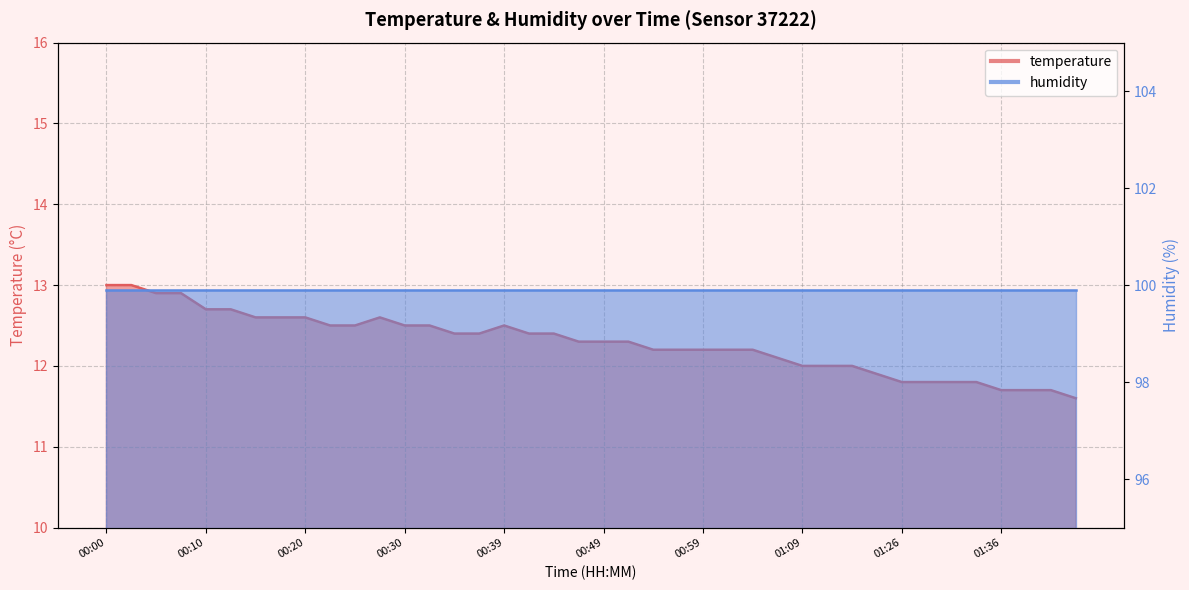

Reading left to right, what are all the values shown in this chart?

13.0	13.0	12.9	12.9	12.7	12.7	12.6	12.6	12.6	12.5	12.5	12.6	12.5	12.5	12.4	12.4	12.5	12.4	12.4	12.3	12.3	12.3	12.2	12.2	12.2	12.2	12.2	12.1	12.0	12.0	12.0	11.9	11.8	11.8	11.8	11.8	11.7	11.7	11.7	11.6